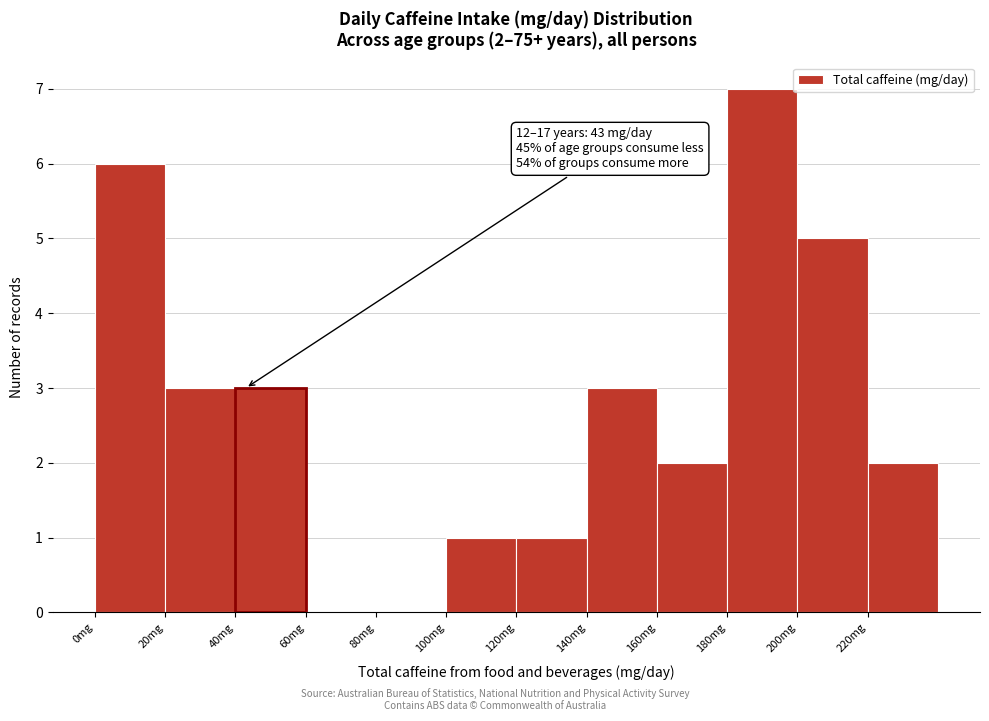

Which range on the x-axis has the tallest bar?

180 to 200